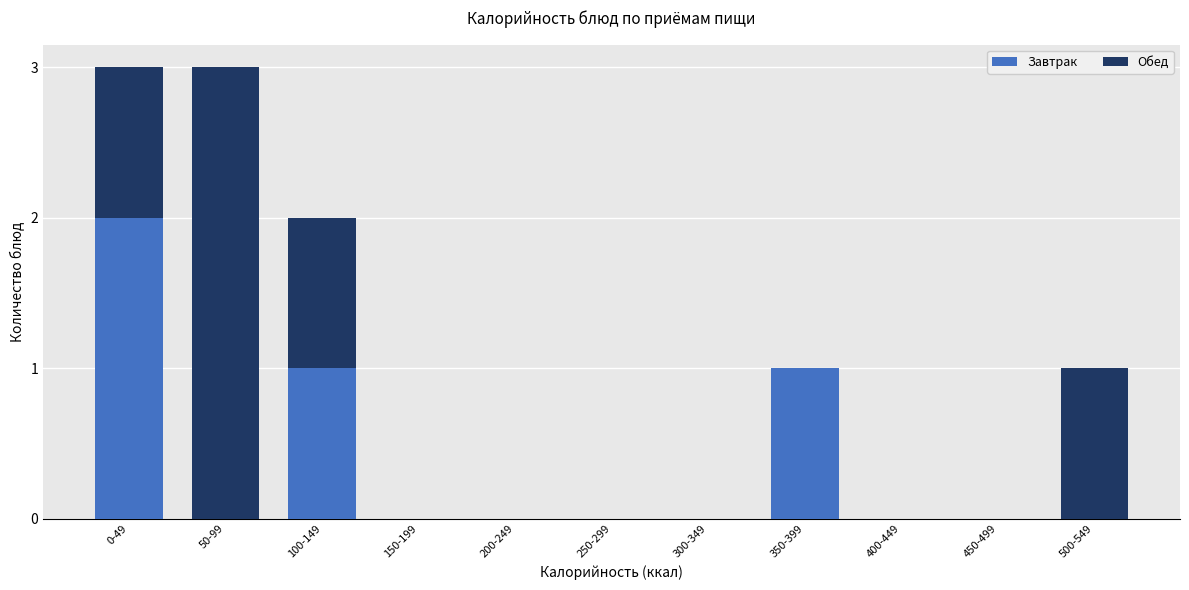

Reading left to right, list the values for the Завтрак series.

0-49=2	50-99=0	100-149=1	150-199=0	200-249=0	250-299=0	300-349=0	350-399=1	400-449=0	450-499=0	500-549=0